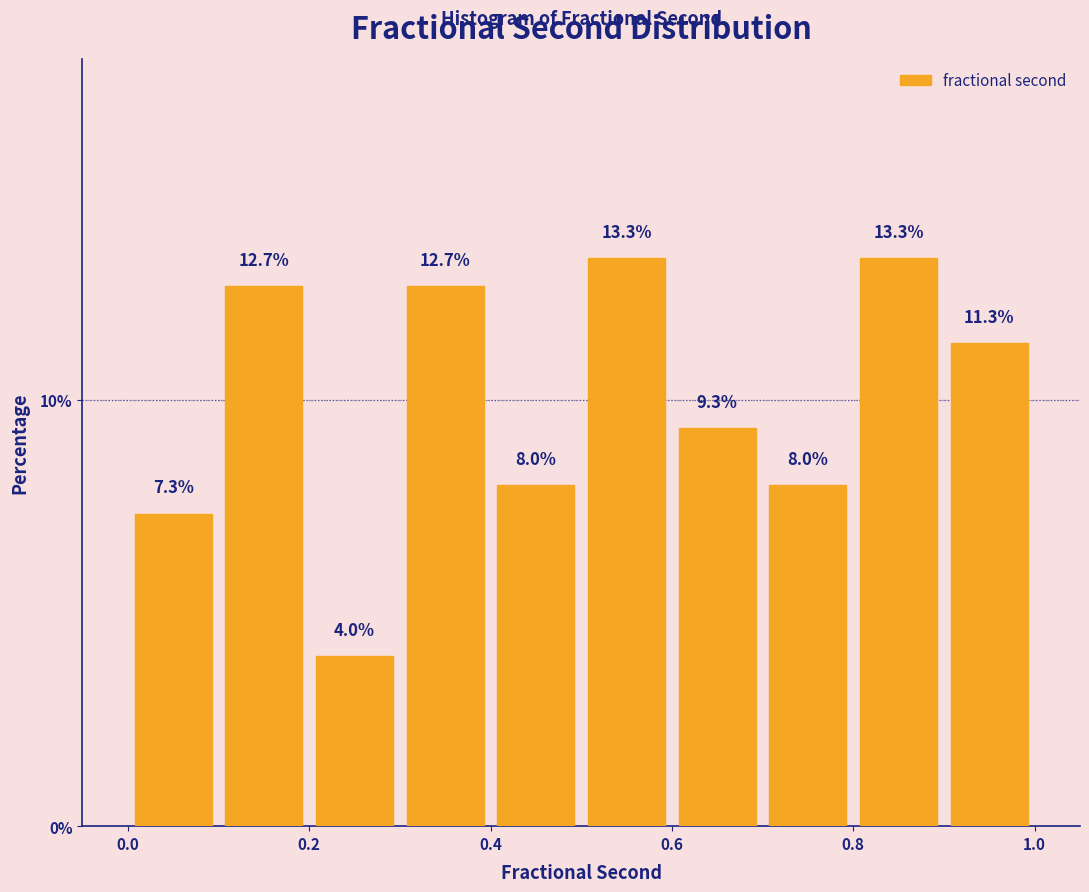

What is the height of the bar covering 0.3 to 0.4 on the x-axis?

12.7